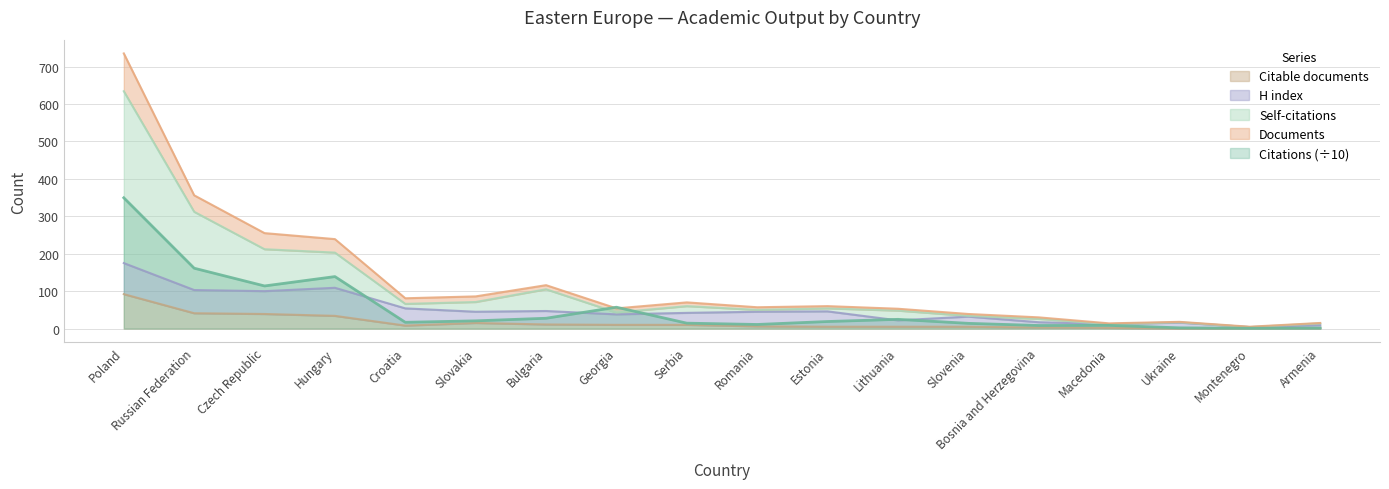

The value of Citable documents at Russian Federation is 551.0. True or false?

False